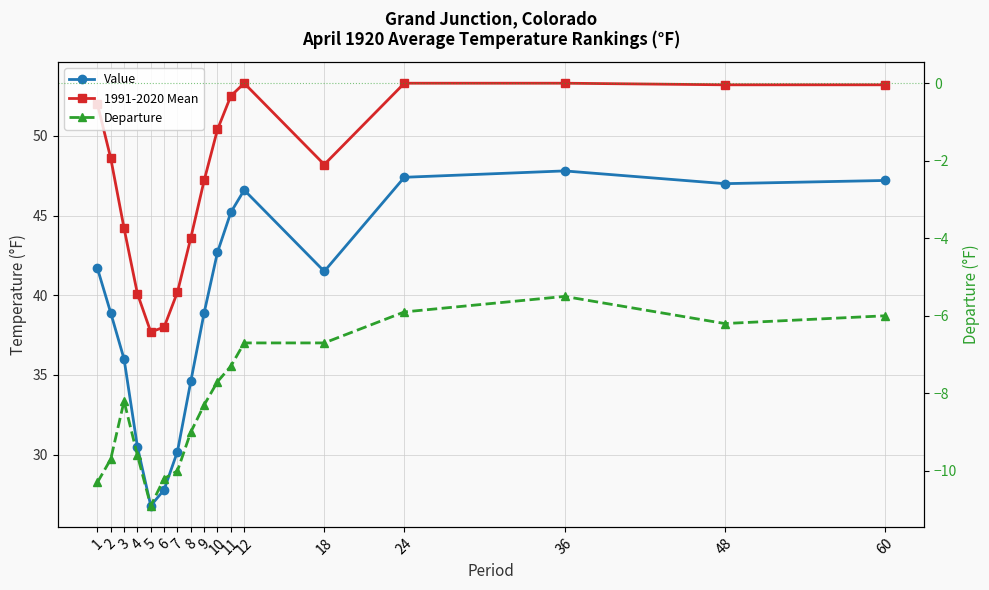

Reading left to right, list all the values displayed in this chart.

Value: 1=41.7	2=38.9	3=36.0	4=30.5	5=26.8	6=27.8	7=30.2	8=34.6	9=38.9	10=42.7	11=45.2	12=46.6	18=41.5	24=47.4	36=47.8	48=47.0	60=47.2
1991-2020 Mean: 1=52.0	2=48.6	3=44.2	4=40.1	5=37.7	6=38.0	7=40.2	8=43.6	9=47.2	10=50.4	11=52.5	12=53.3	18=48.2	24=53.3	36=53.3	48=53.2	60=53.2
Departure: 1=-10.3	2=-9.7	3=-8.2	4=-9.6	5=-10.9	6=-10.2	7=-10.0	8=-9.0	9=-8.3	10=-7.7	11=-7.3	12=-6.7	18=-6.7	24=-5.9	36=-5.5	48=-6.2	60=-6.0